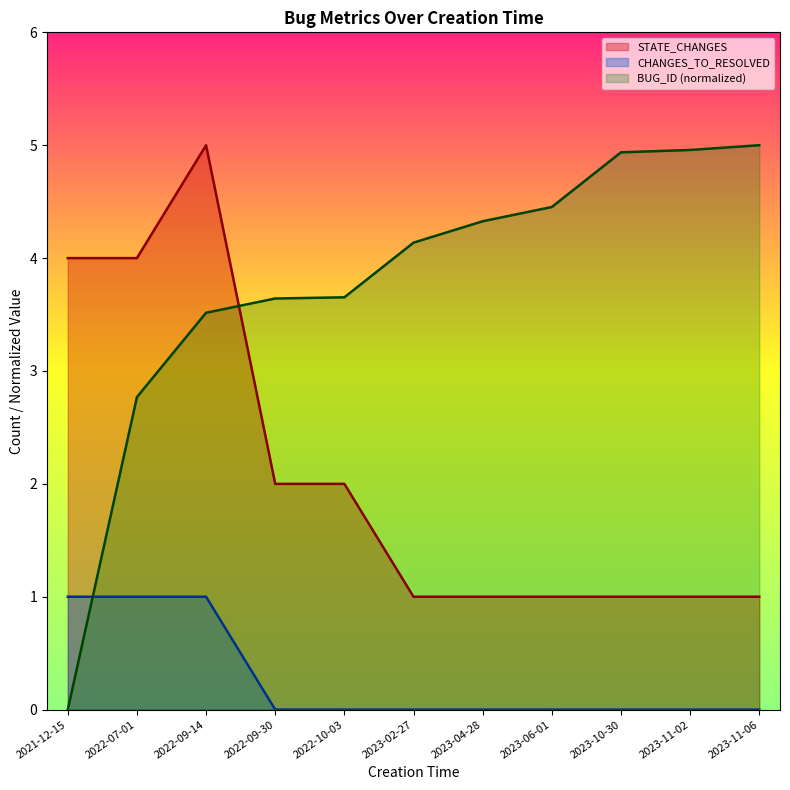

What is the sum of all STATE_CHANGES values?

23.0